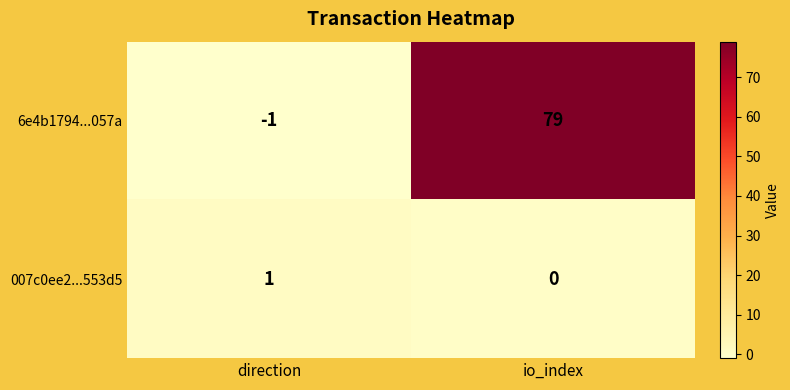

Reading left to right, transcribe all the data shown in this chart.

6e4b1794...057a: -1	79
007c0ee2...553d5: 1	0